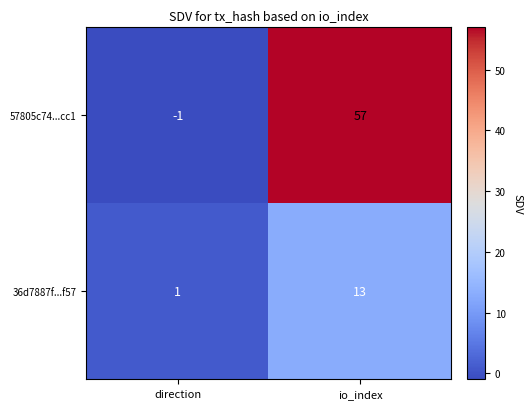

True or false: 57805c74...cc1 has a value of 57 at io_index.

True